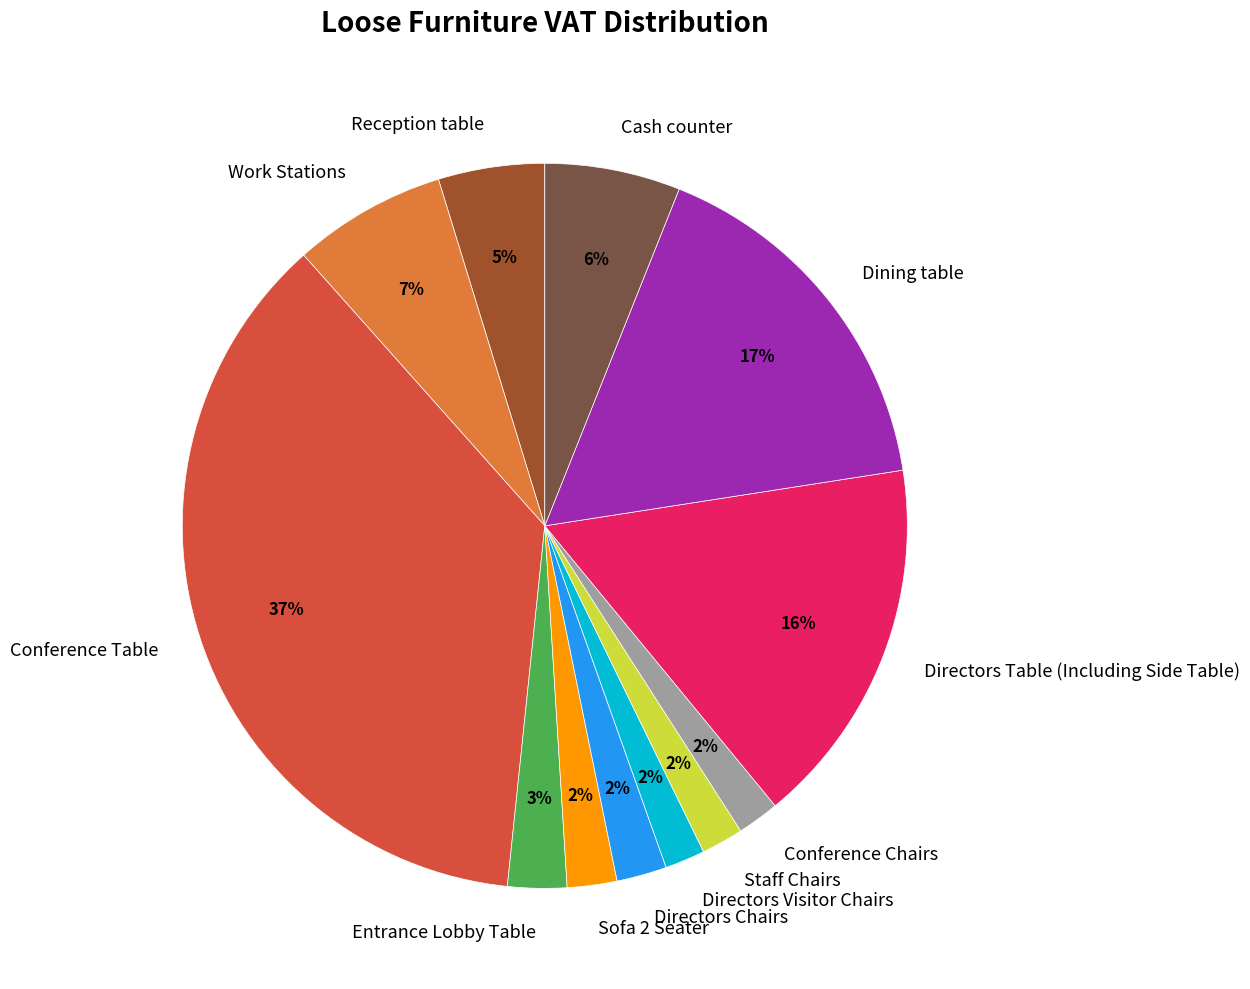

To the nearest percent, what is the difference between the largest and smallest slice percentages?

35%